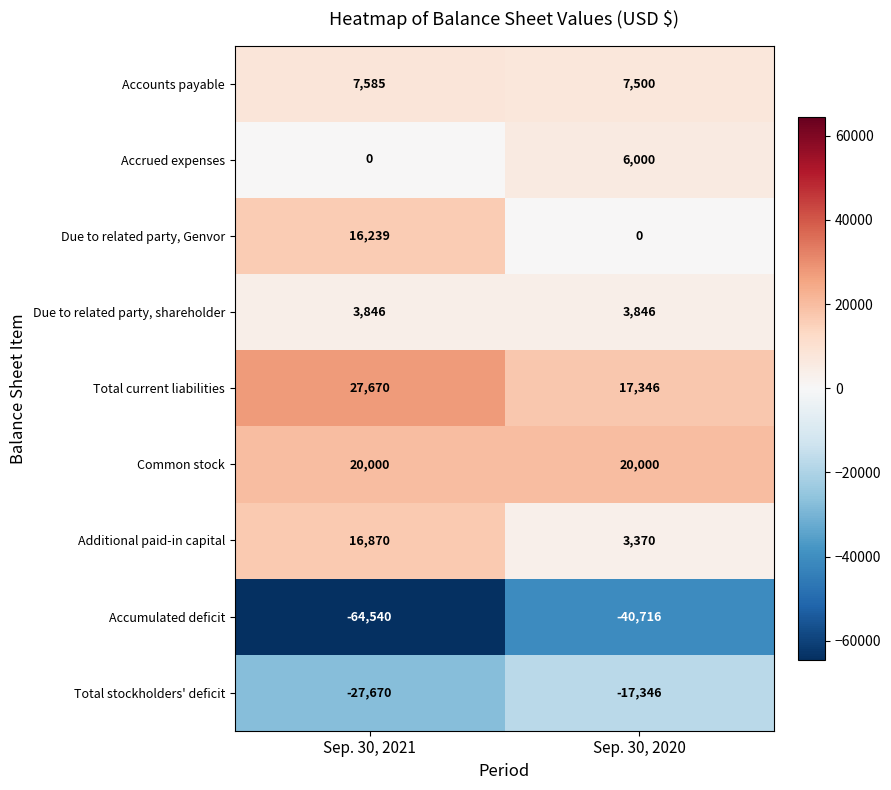

What is the average value of the Accrued expenses series?

3000